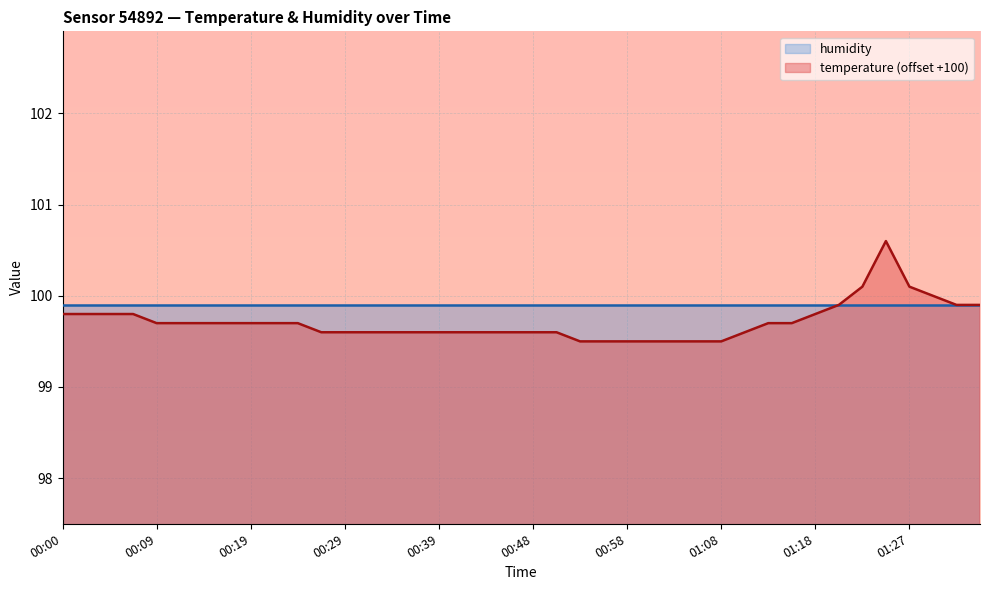

True or false: humidity has a value of 149.1 at 01:08.

False